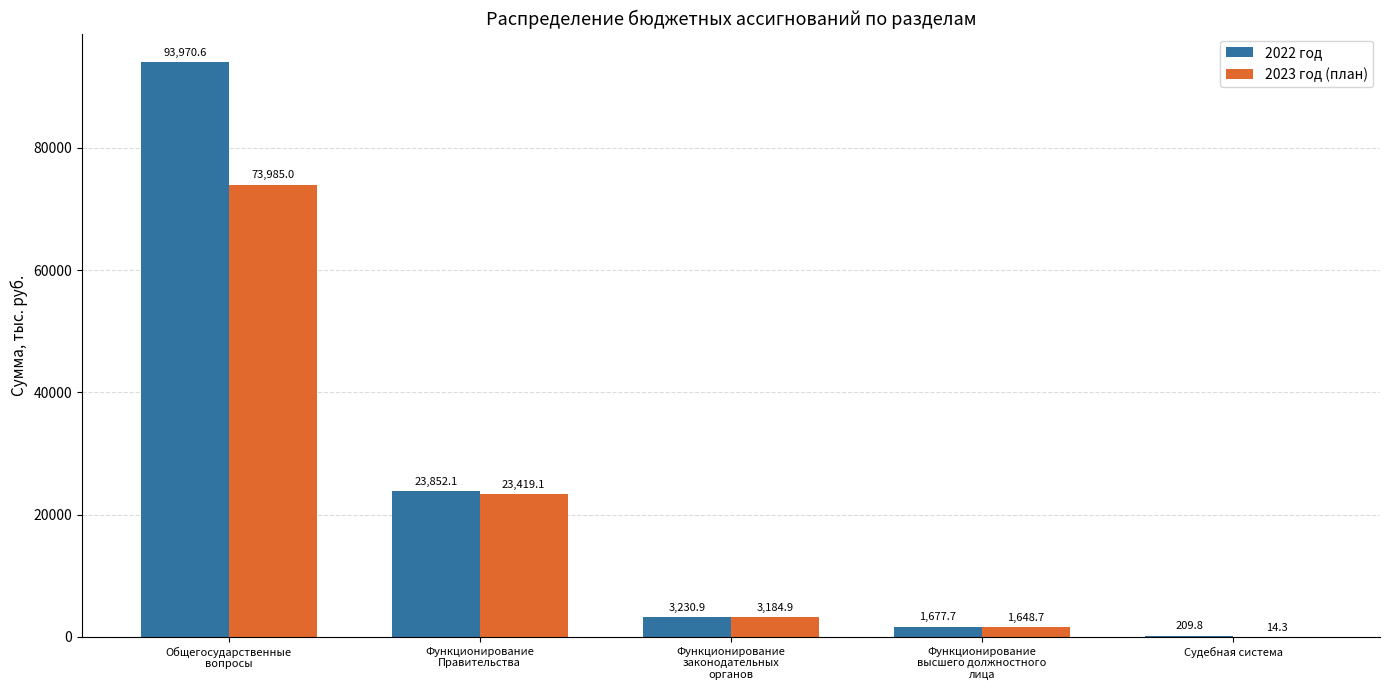

Is it true that 2022 год equals 42865.8 at Функционирование
Правительства?

False